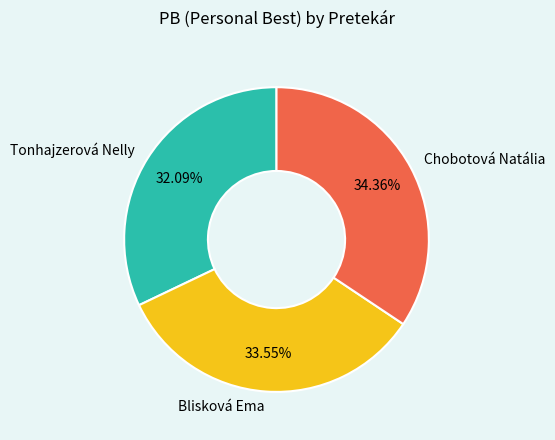

Which slice is the largest?

Chobotová Natália